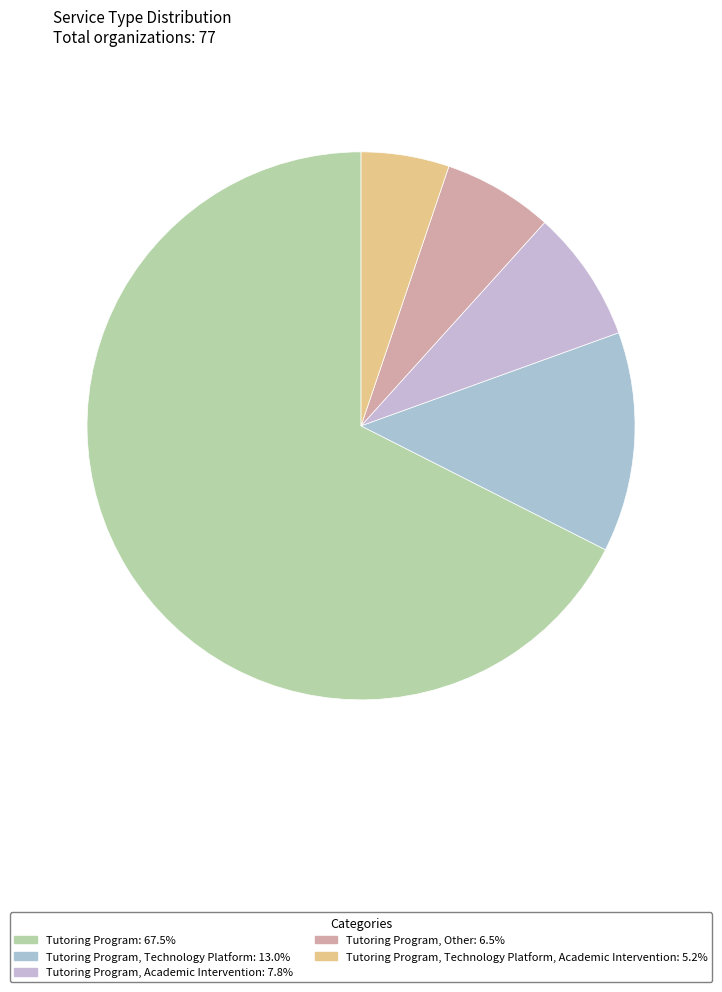

Count the number of slices in the pie.

5